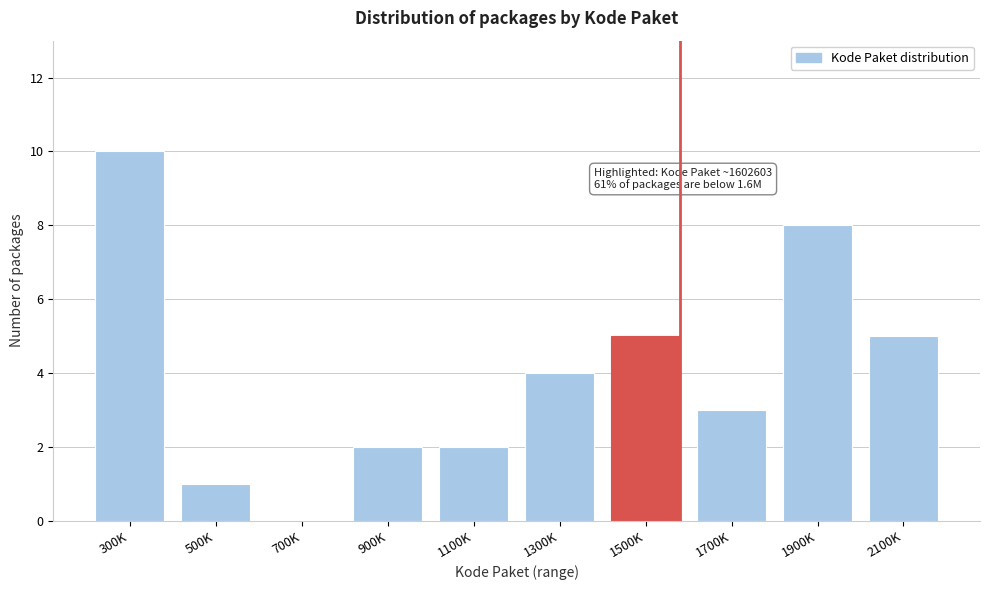

Reading left to right, list all the values displayed in this chart.

300K=10	500K=1	700K=0	900K=2	1100K=2	1300K=4	1500K=5	1700K=3	1900K=8	2100K=5